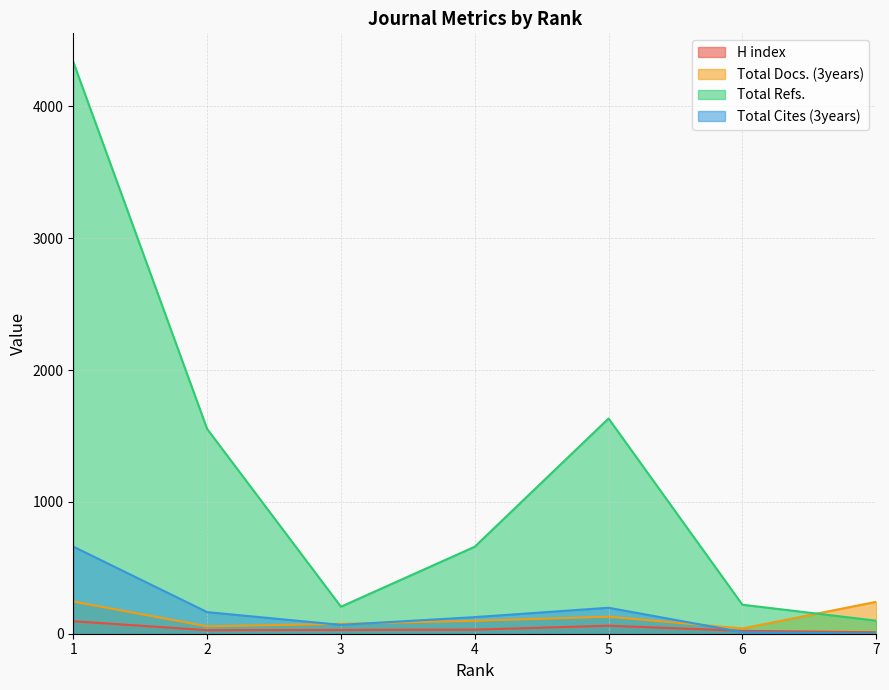

Which label corresponds to the smallest value in the chart?

7